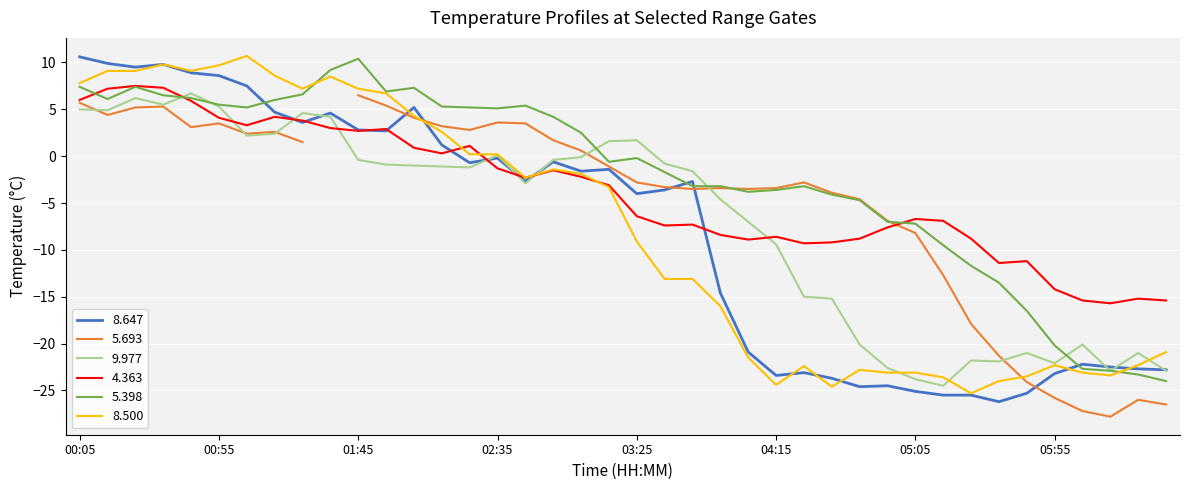

What is the label of the 17th point from the left?

02:45